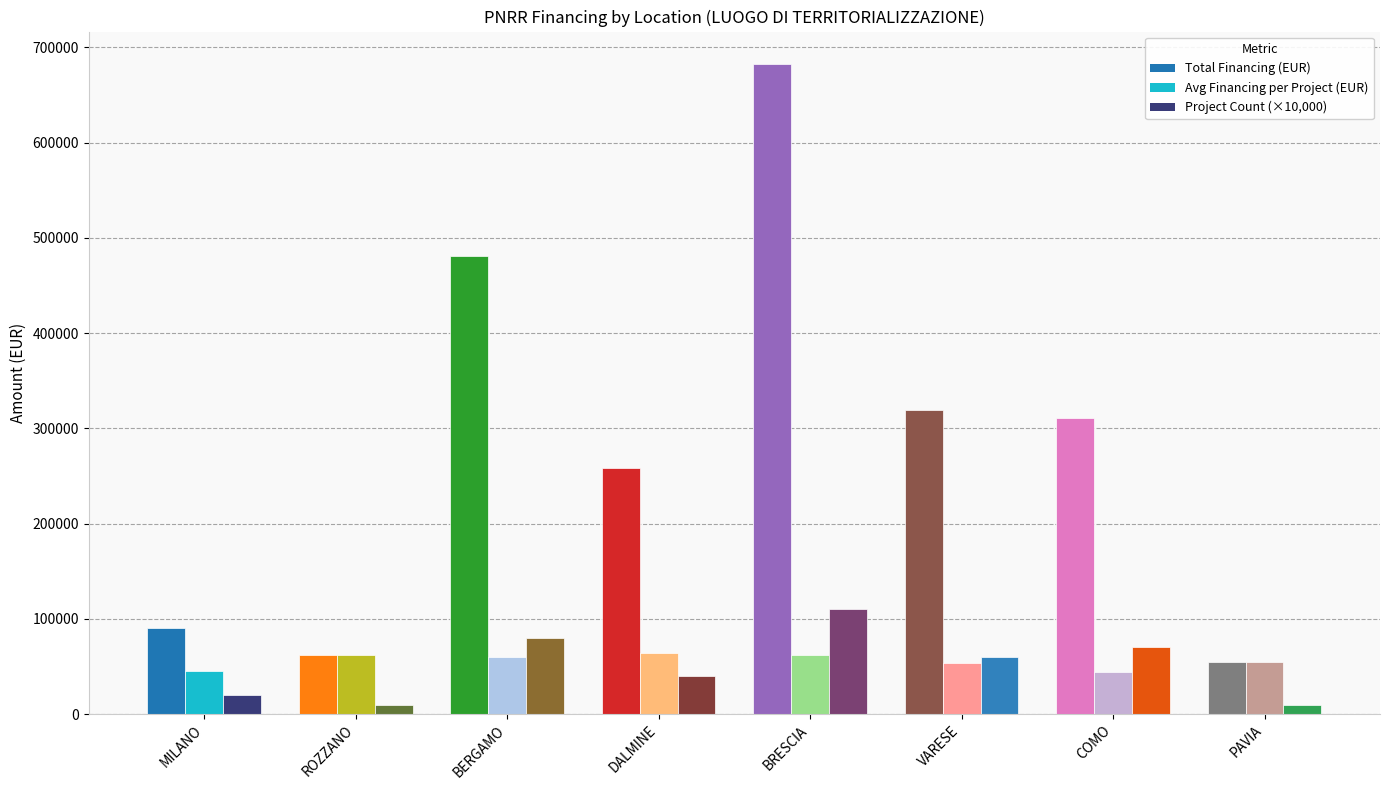

What is the label of the 4th bar from the right?

BRESCIA